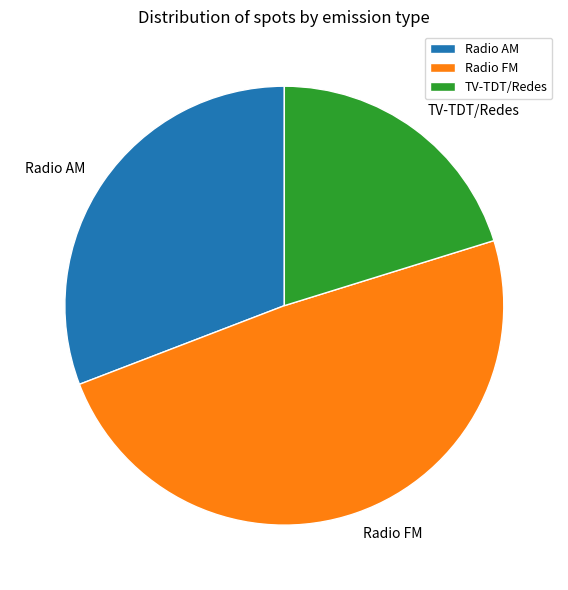

Is it true that Radio FM is 61% of the pie?

False